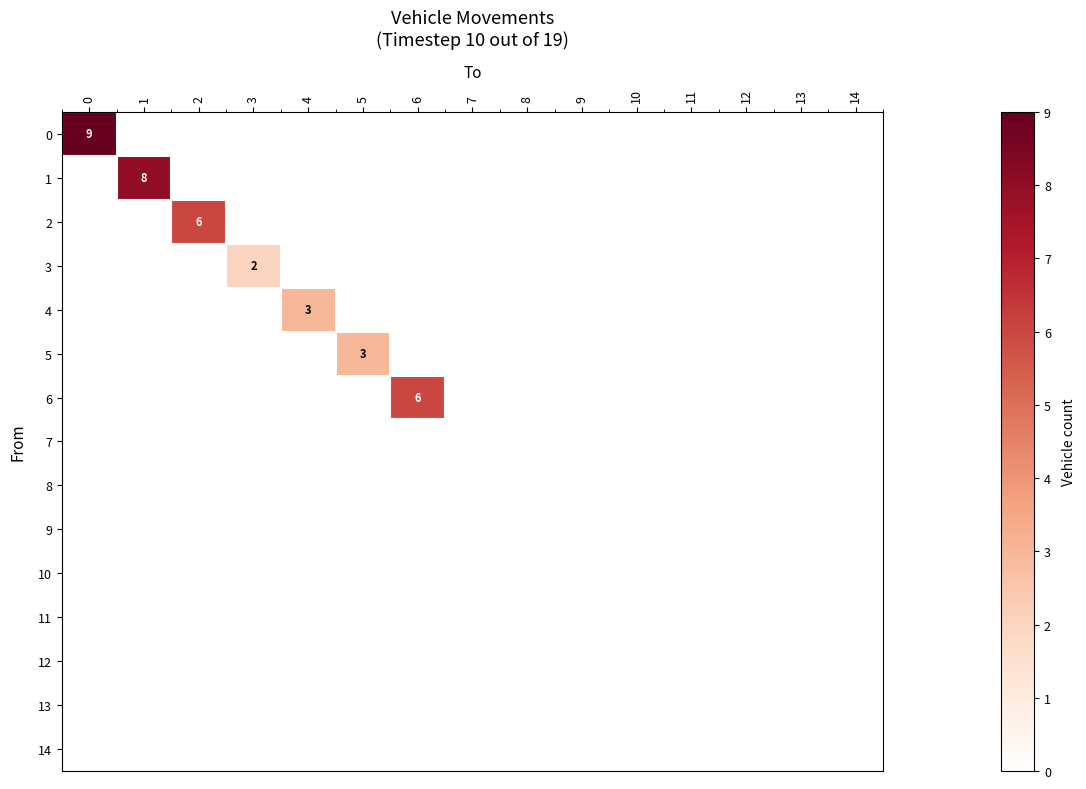

The 6 series shows 6 at 6. True or false?

True